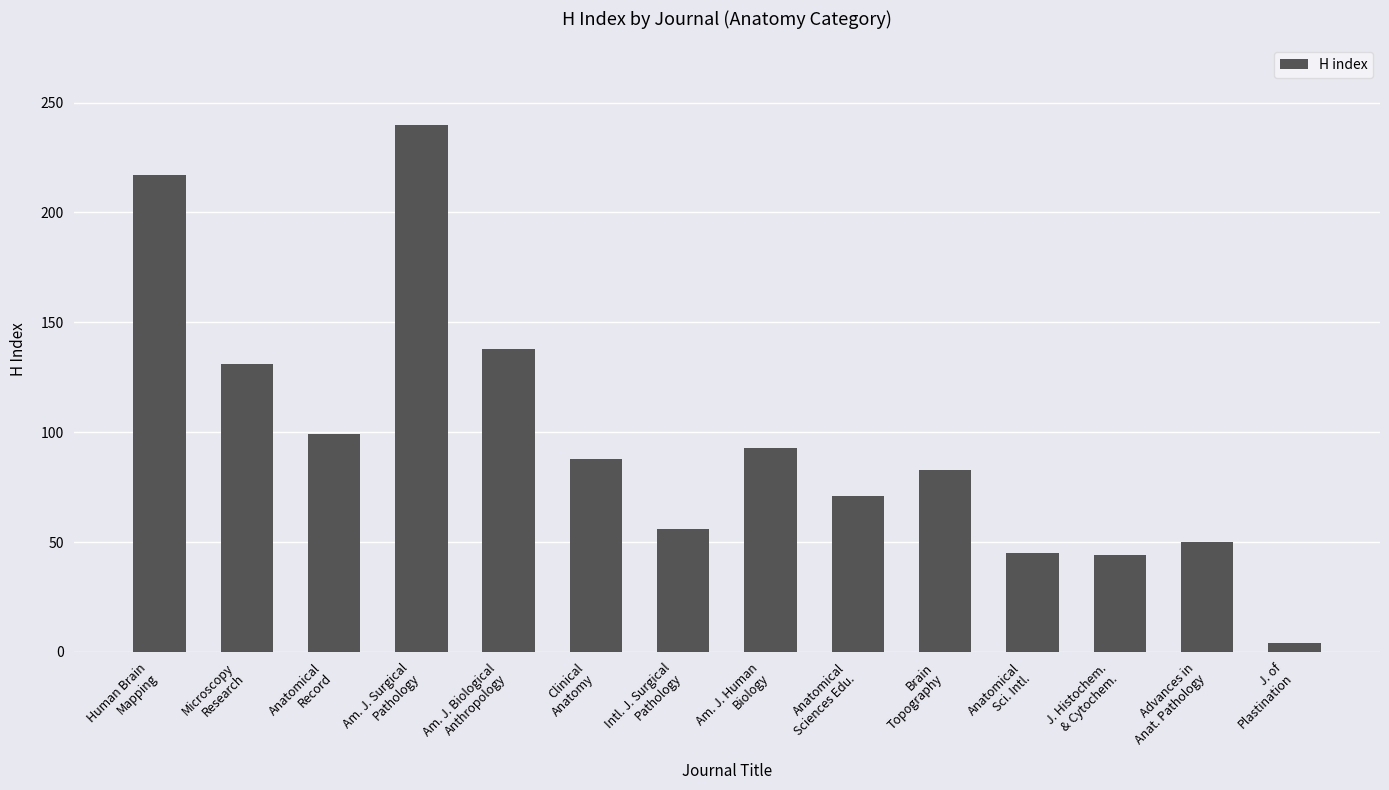

What is the maximum value shown in the chart?

240